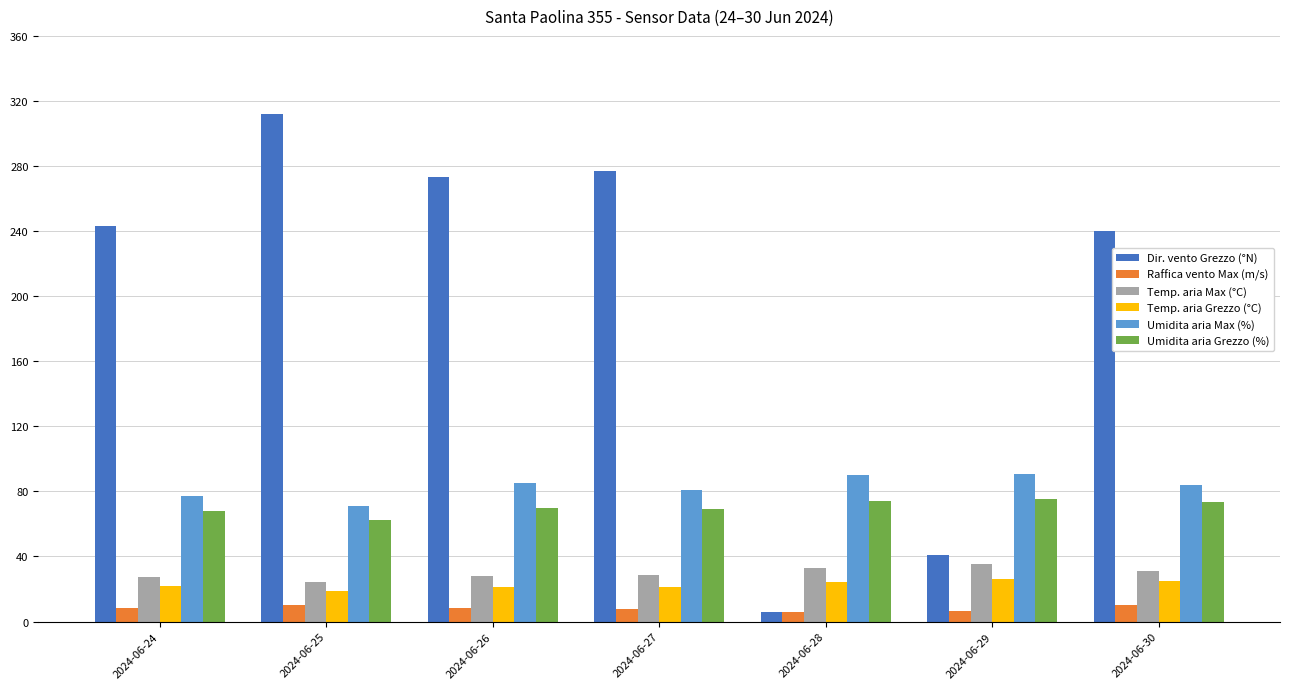

True or false: Dir. vento Grezzo (°N) has a value of 362.6 at 2024-06-26.

False